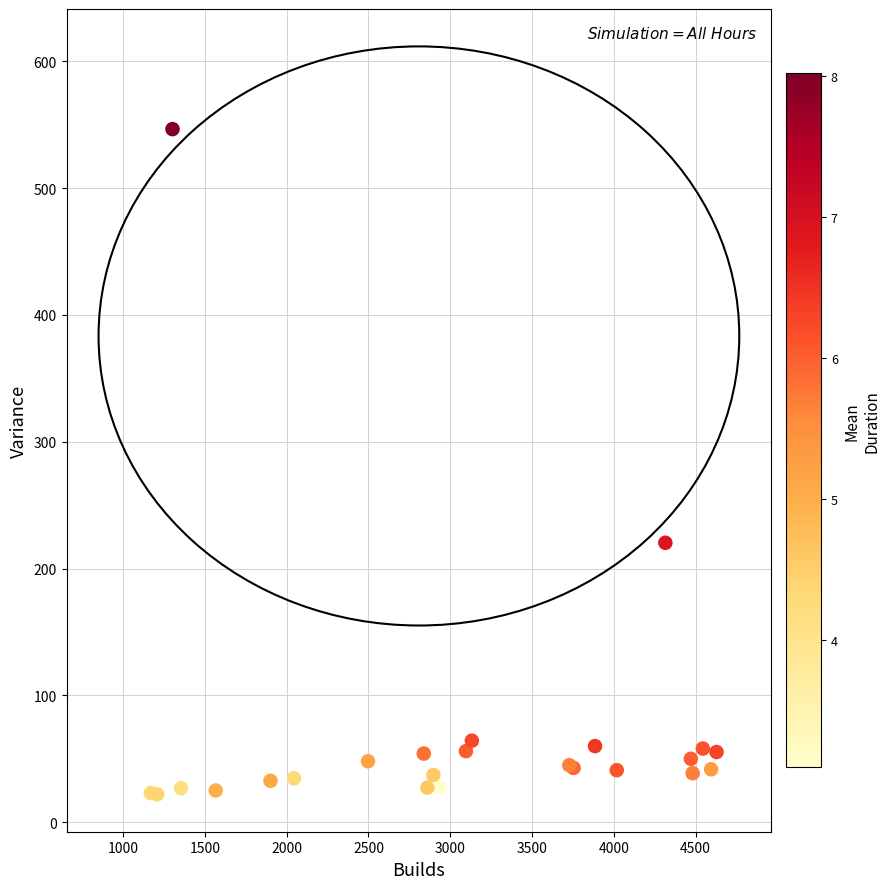

What Y value in the scatter plot is closest to 284?

220.3